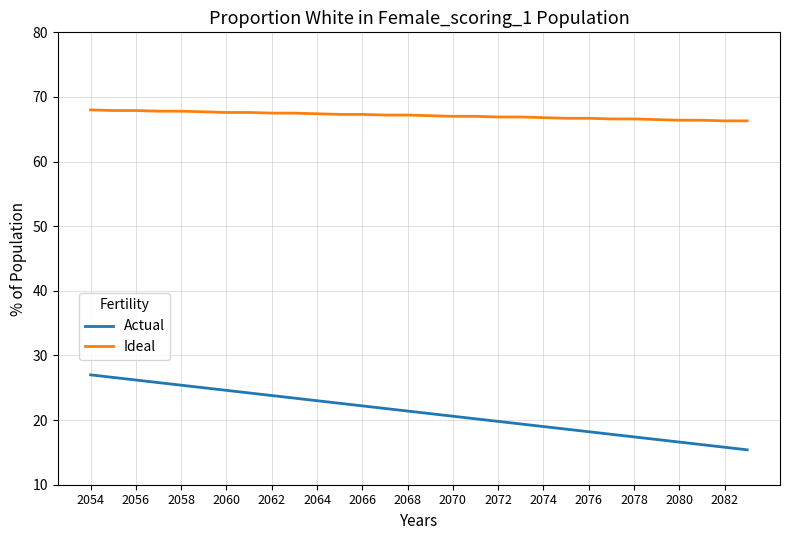

What is the maximum value shown in the chart?

68.0